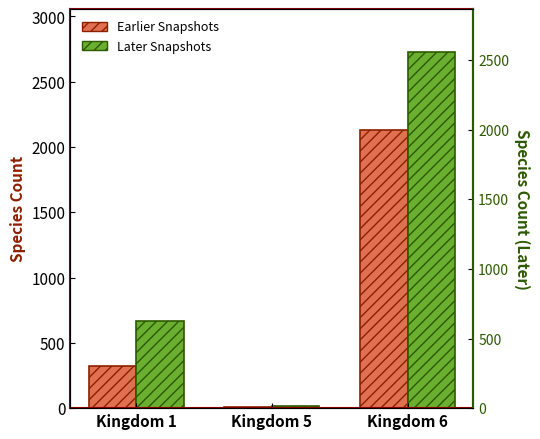

Is it true that Earlier Snapshots equals 319 at Kingdom 1?

True